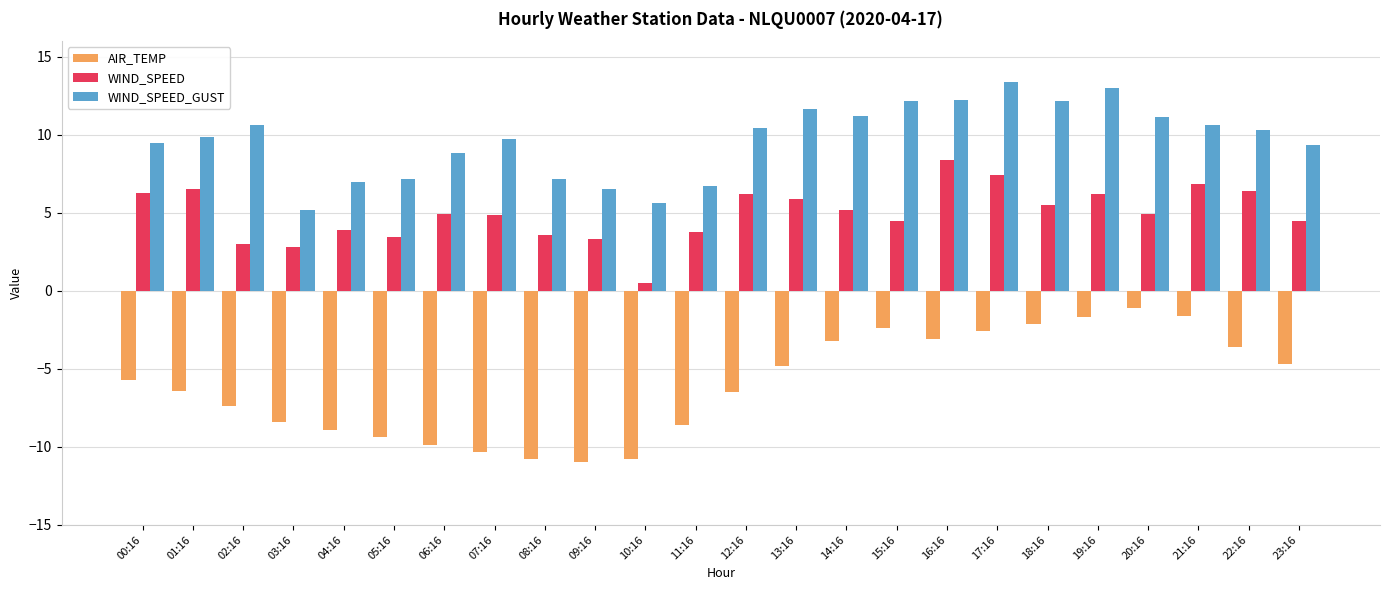

What position from the right is 13:16?

11